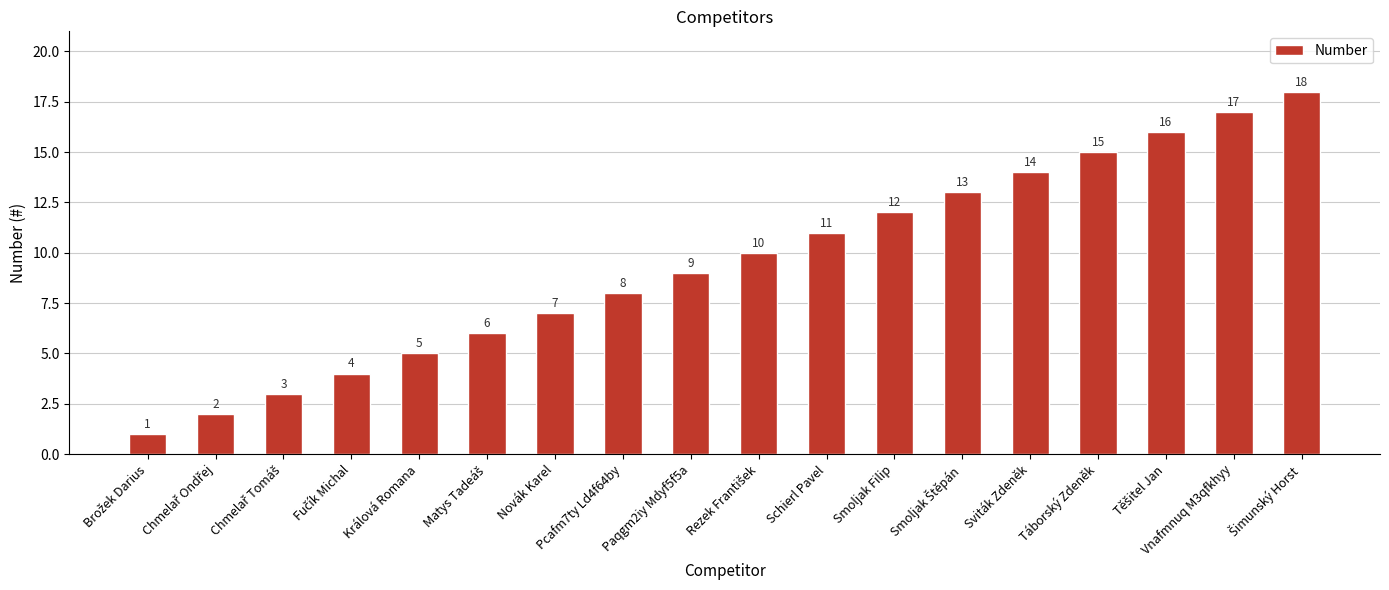

What is the greatest value displayed?

18